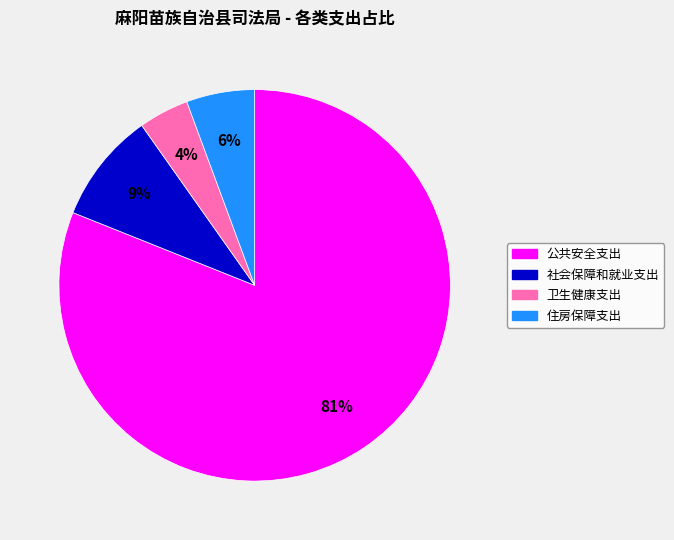

What is the largest slice in the pie chart?

公共安全支出